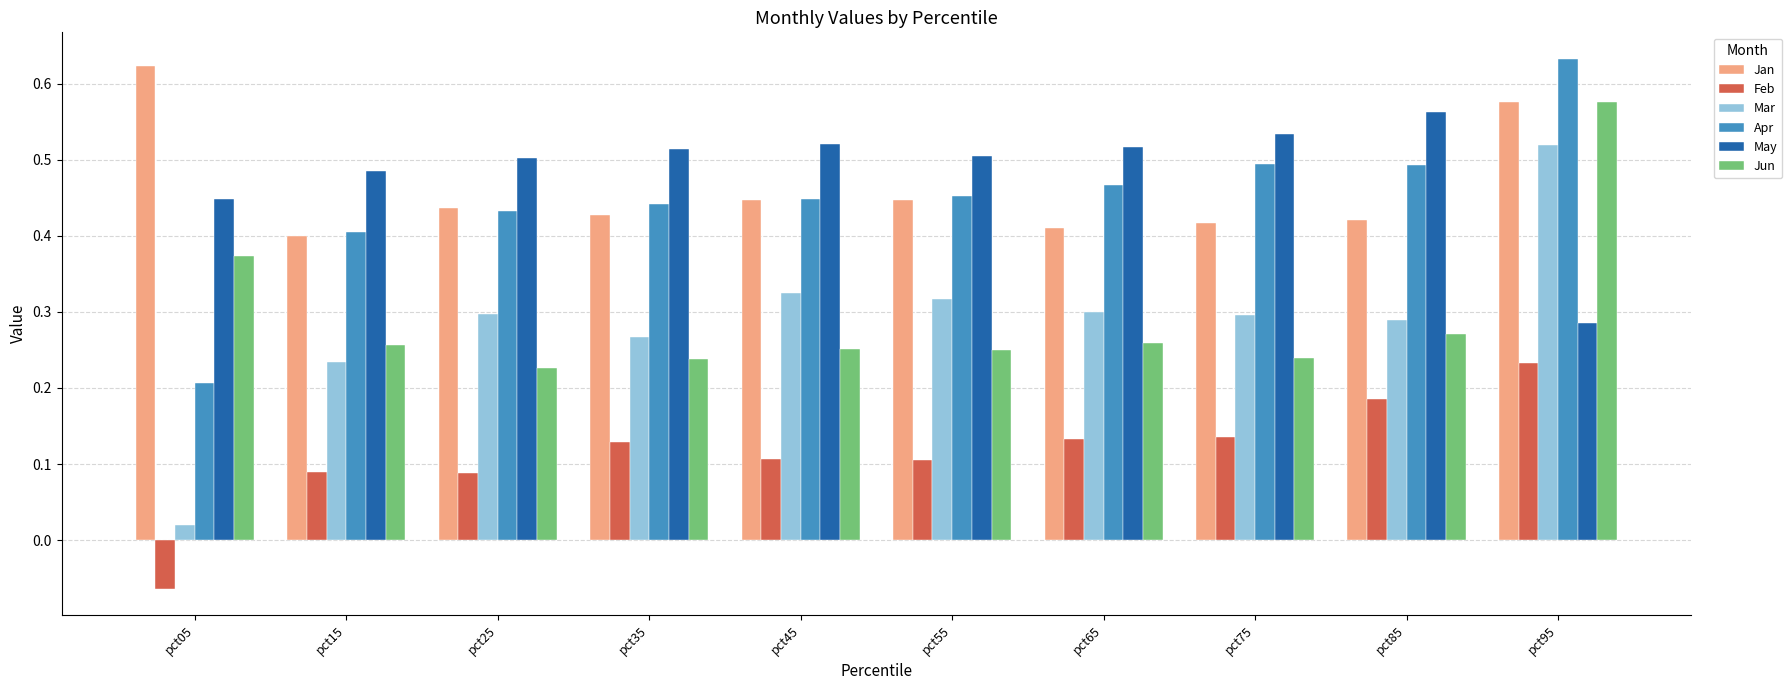

Which category has the lowest value across all series?

pct05